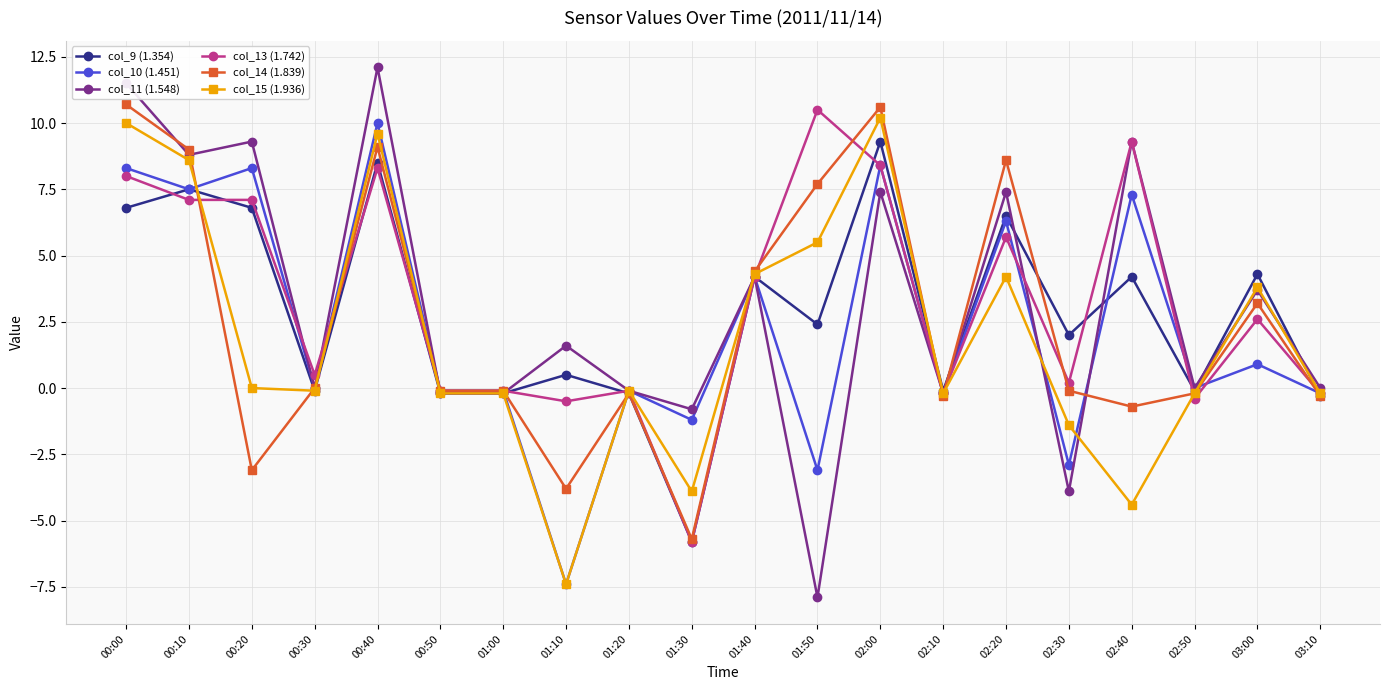

What is the difference between the col_9 (1.354) values at 01:30 and 00:50?

5.6